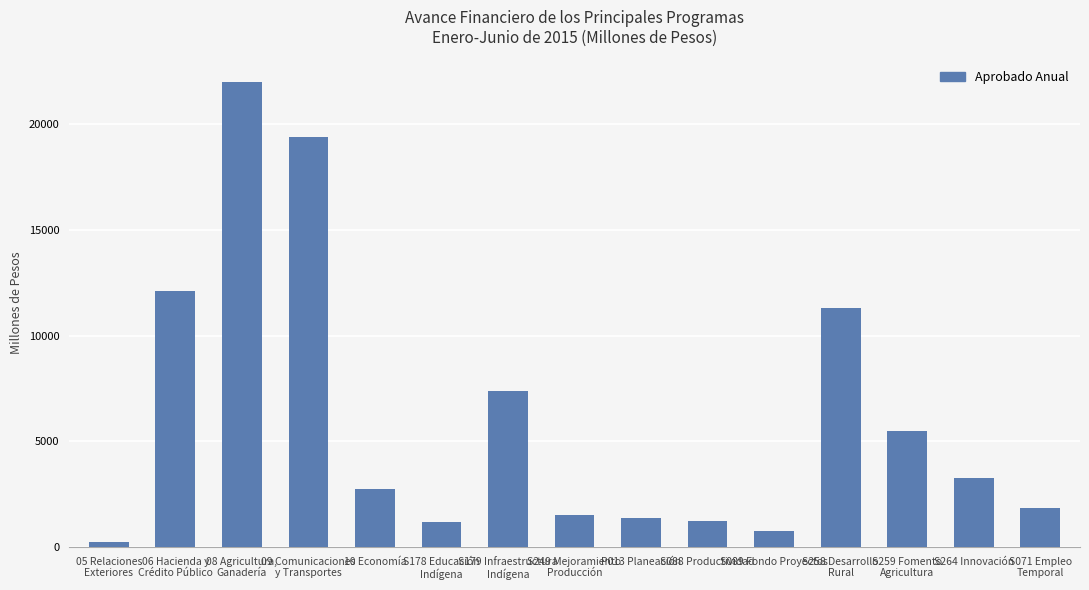

What is the greatest value displayed?

21985.9